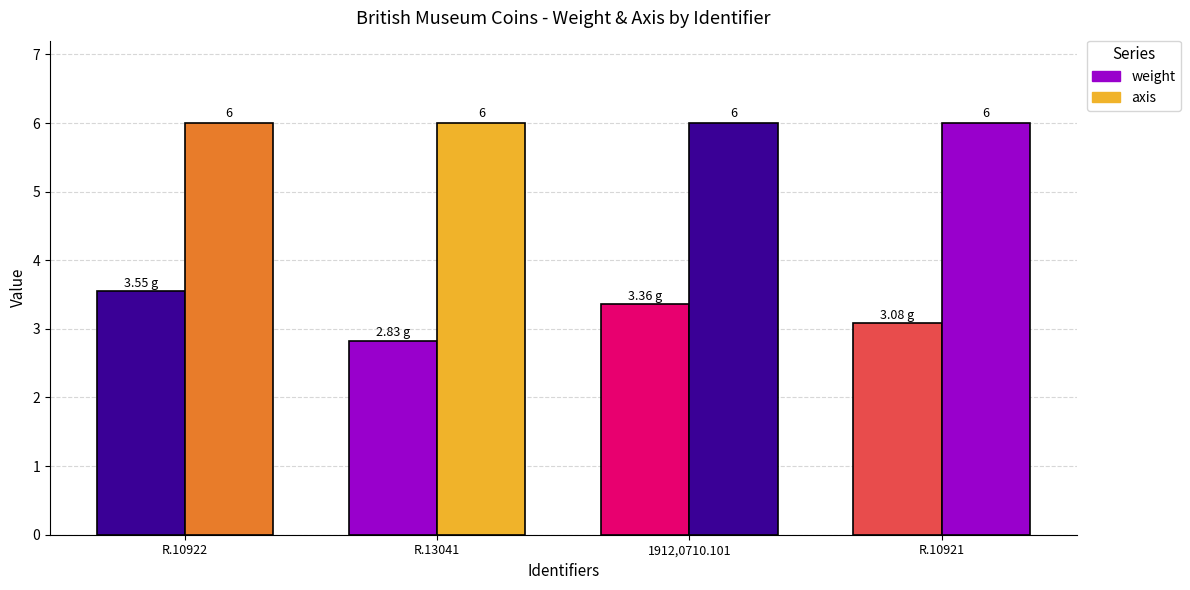

Reading left to right, what are all the values shown in this chart?

weight: 3.5	2.8	3.4	3.1
axis: 6.0	6.0	6.0	6.0